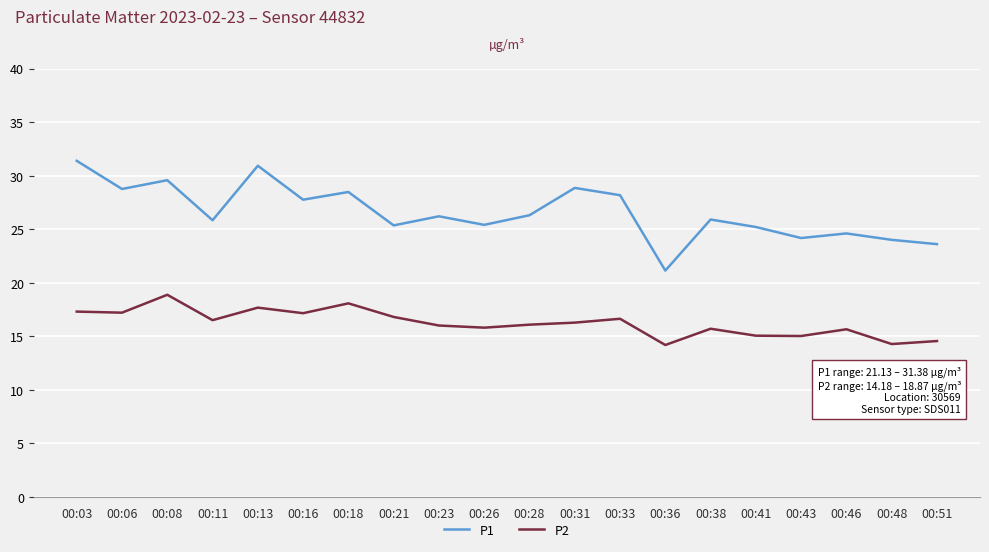

What is the difference between the P1 values at 00:18 and 00:11?

2.6